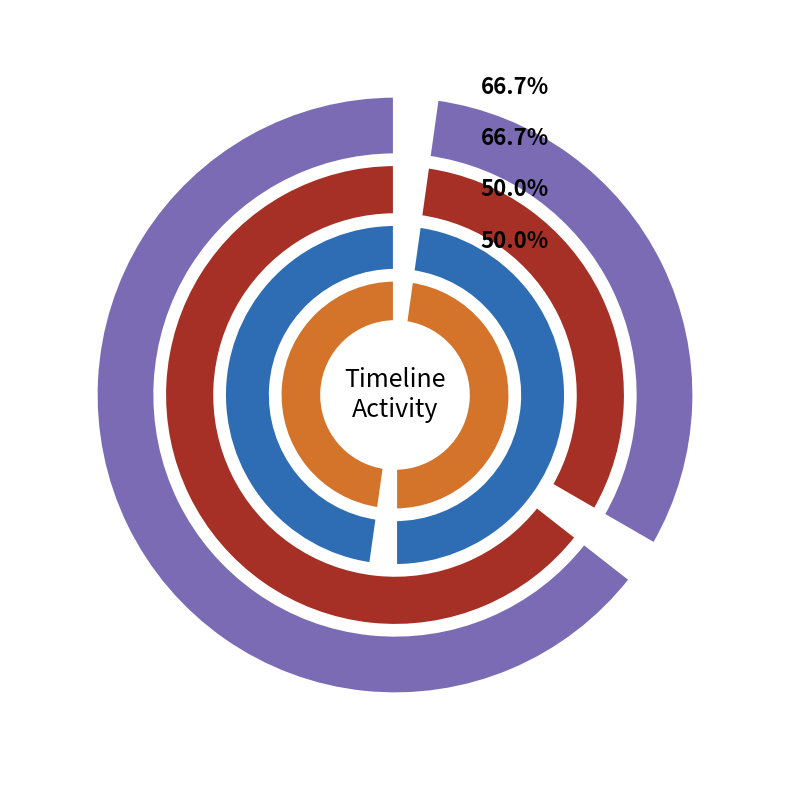

What percentage is the 2019-11-01 slice, to the nearest percent?

50%